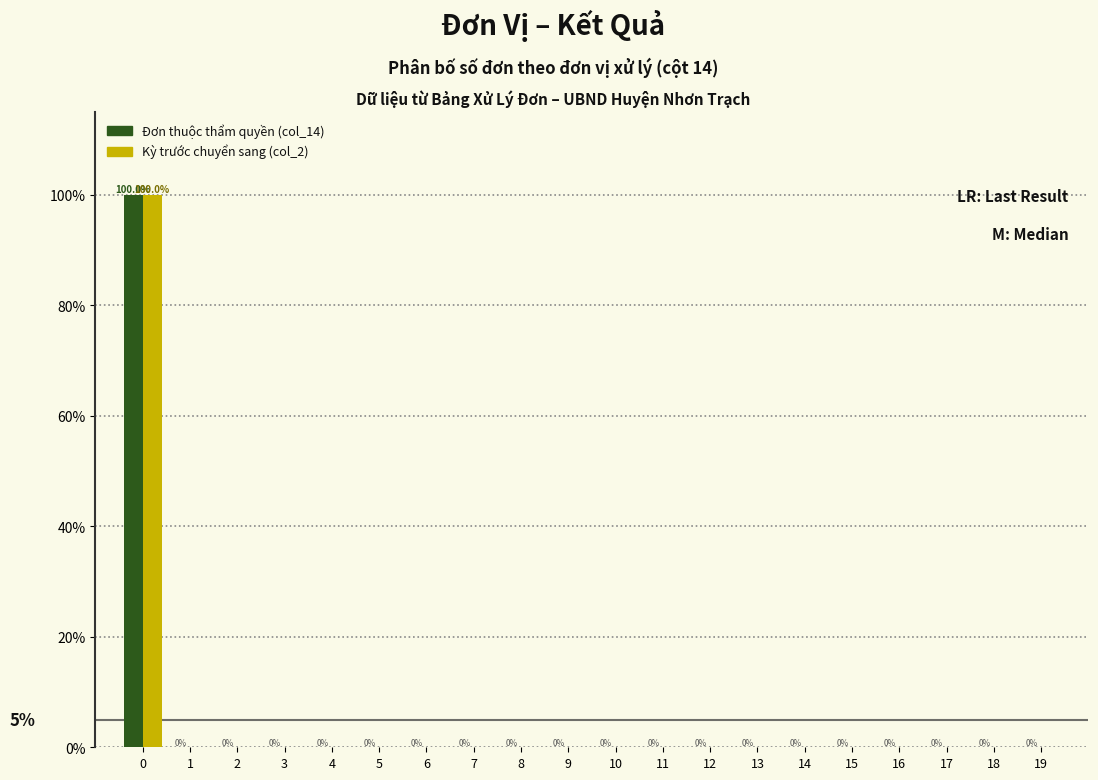

Reading left to right, what are all the values shown in this chart?

Đơn thuộc thẩm quyền (col_14): 0=100	1=0	2=0	3=0	4=0	5=0	6=0	7=0	8=0	9=0	10=0	11=0	12=0	13=0	14=0	15=0	16=0	17=0	18=0	19=0
Kỳ trước chuyển sang (col_2): 0=100	1=0	2=0	3=0	4=0	5=0	6=0	7=0	8=0	9=0	10=0	11=0	12=0	13=0	14=0	15=0	16=0	17=0	18=0	19=0